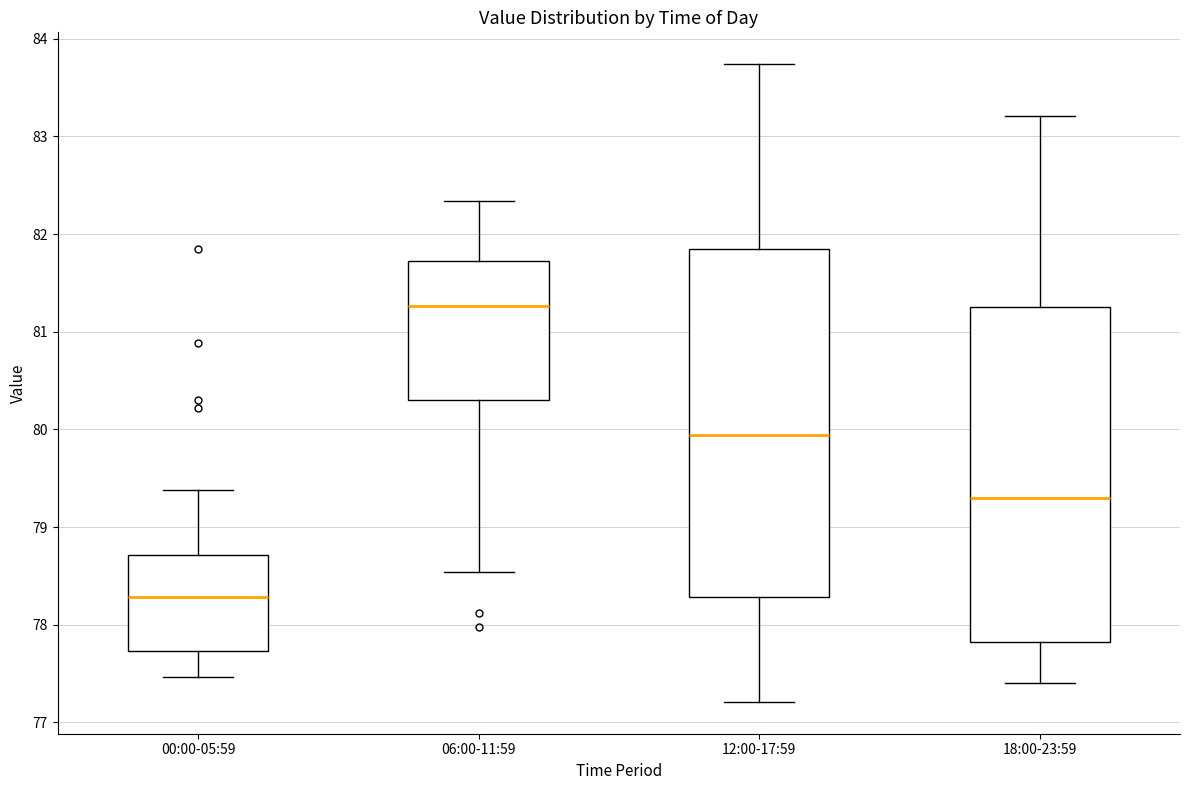

Where does the median line of the box for 12:00-17:59 sit on the y-axis? The values are not printed on the chart, so give them approximately, as read against the axis.

79.9